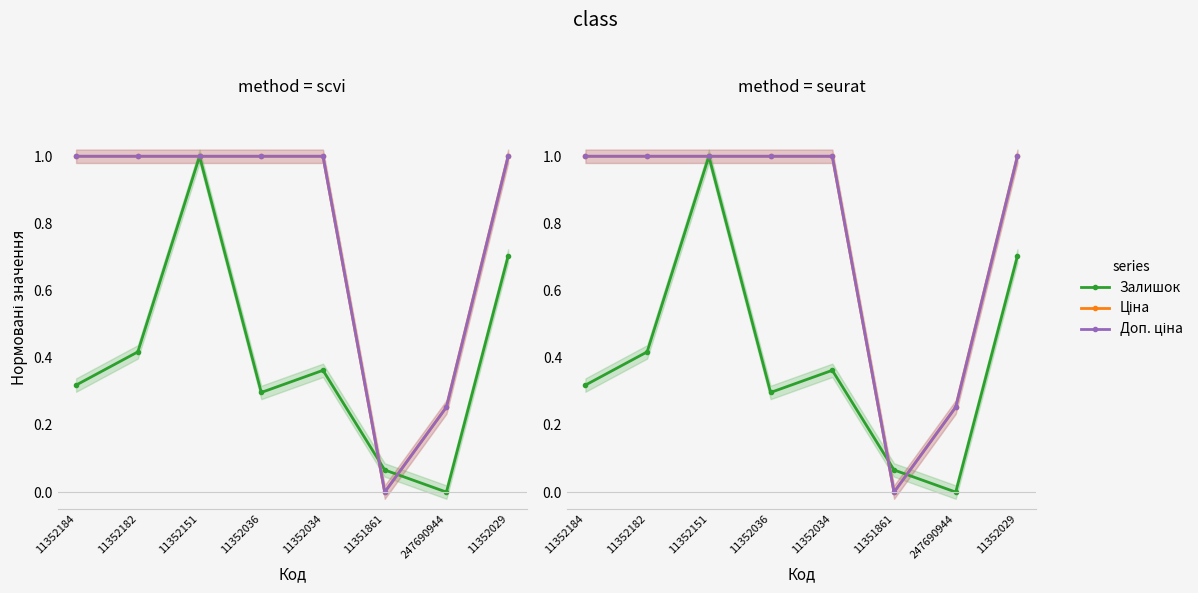

What is the highest value of the Залишок series?

1.0